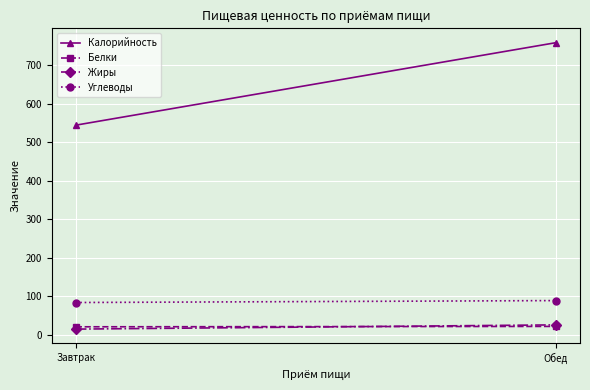

Is this an area chart (filled region under the line)?

No